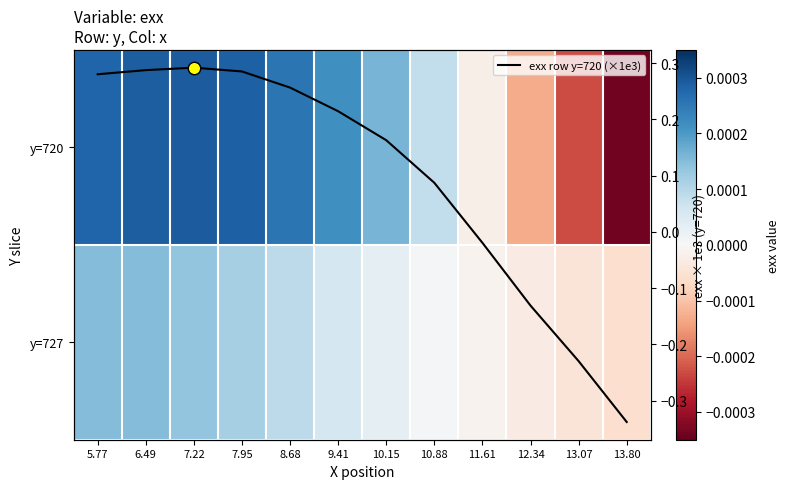

How many values in the exx row y=720 (×1e3) series are below 0?

4